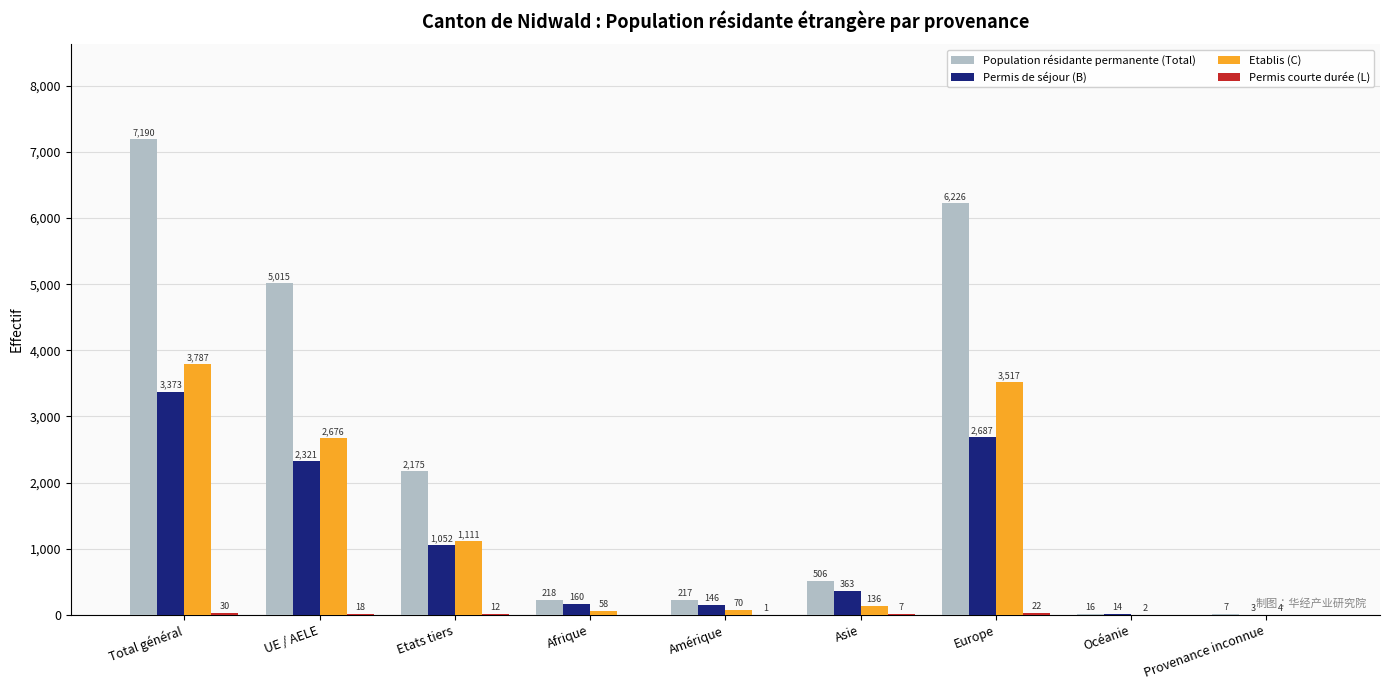

Is it true that Population résidante permanente (Total) equals 217 at Amérique?

True